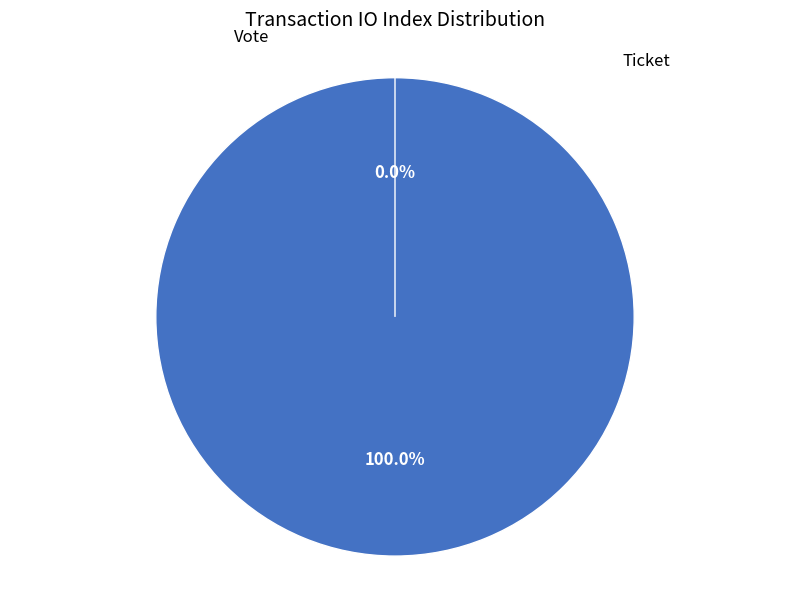

Is there any slice that represents more than half of the pie?

Yes